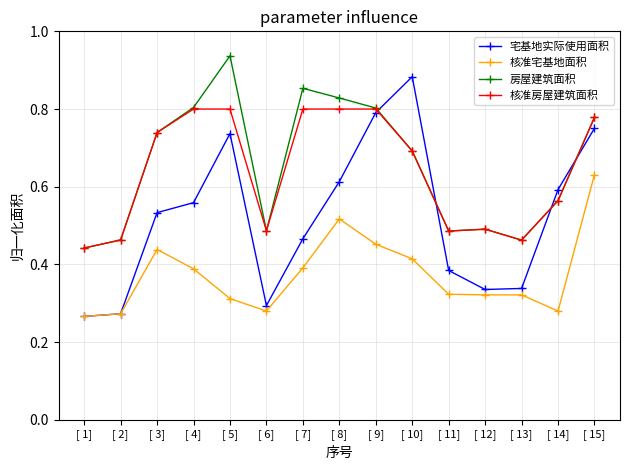

Where is the first local maximum for 宅基地实际使用面积?

[ 5]